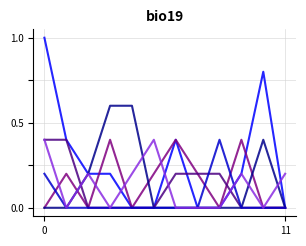

What is the greatest value displayed?

1.0